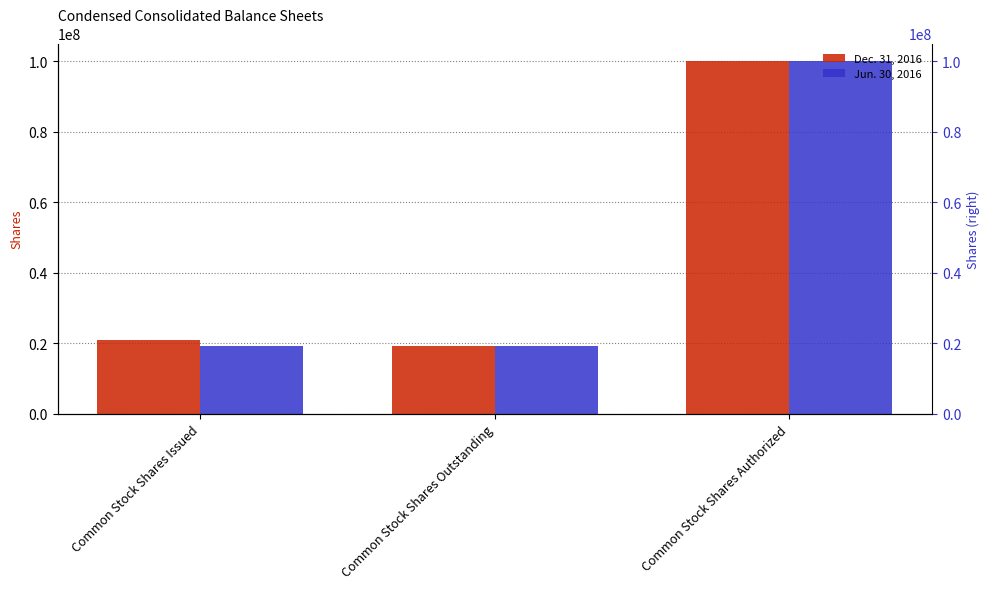

Which category has the highest value across all series?

Common Stock Shares Authorized